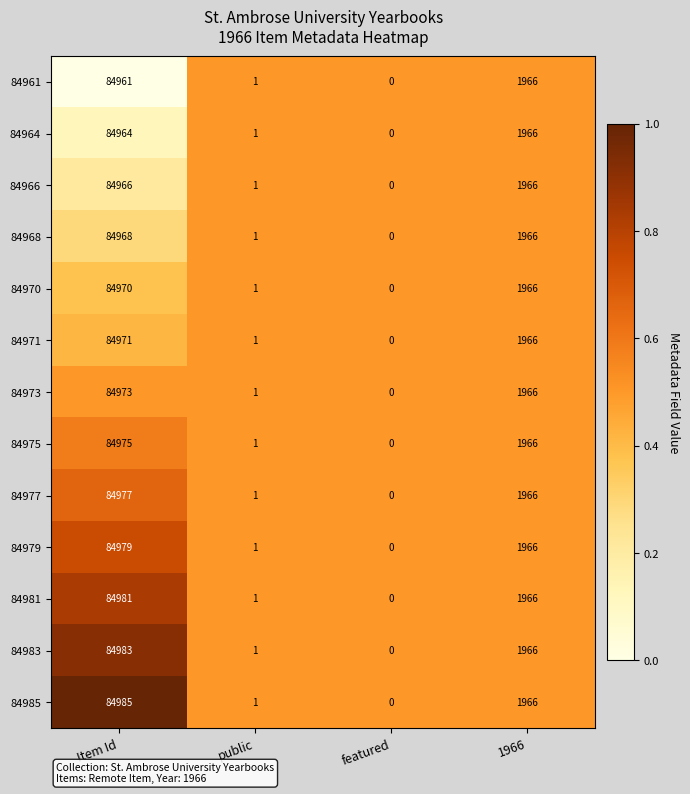

Count the number of categories in the chart.

4